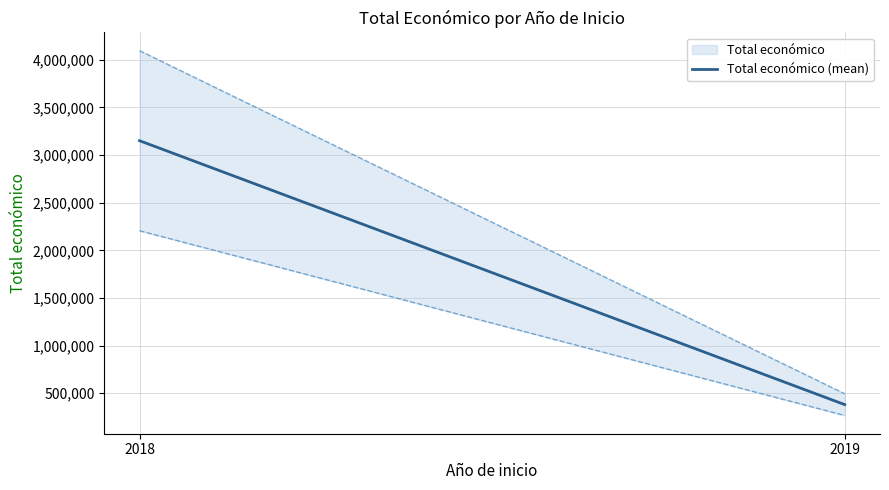

What is the ratio of the value at 2019 to the value at 2018?

0.1